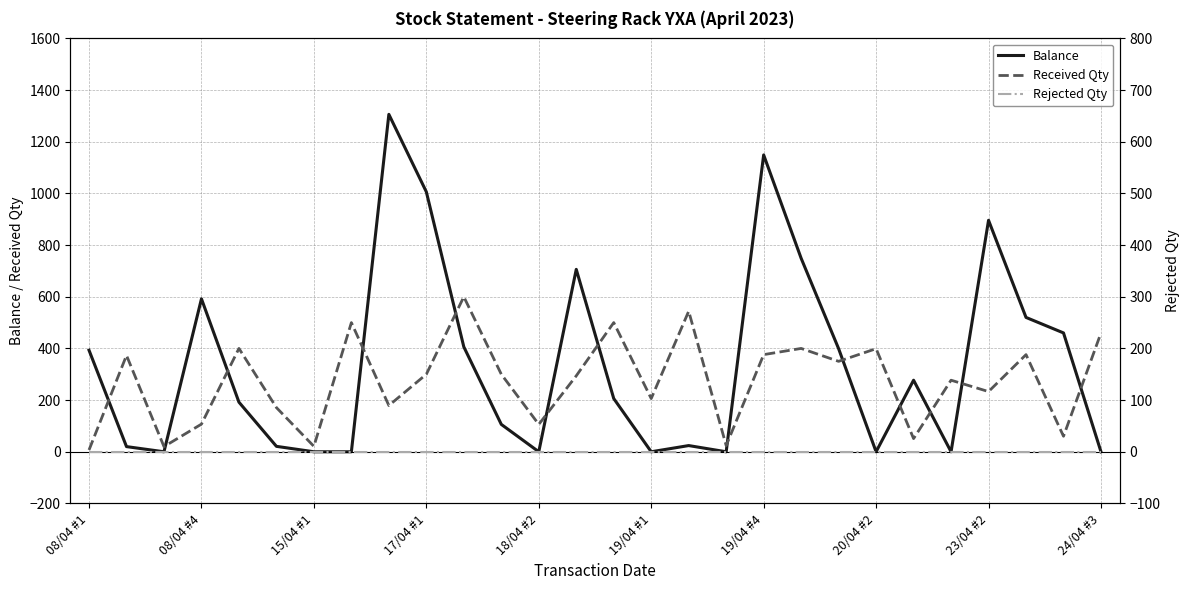

Does the chart have visible grid lines?

Yes